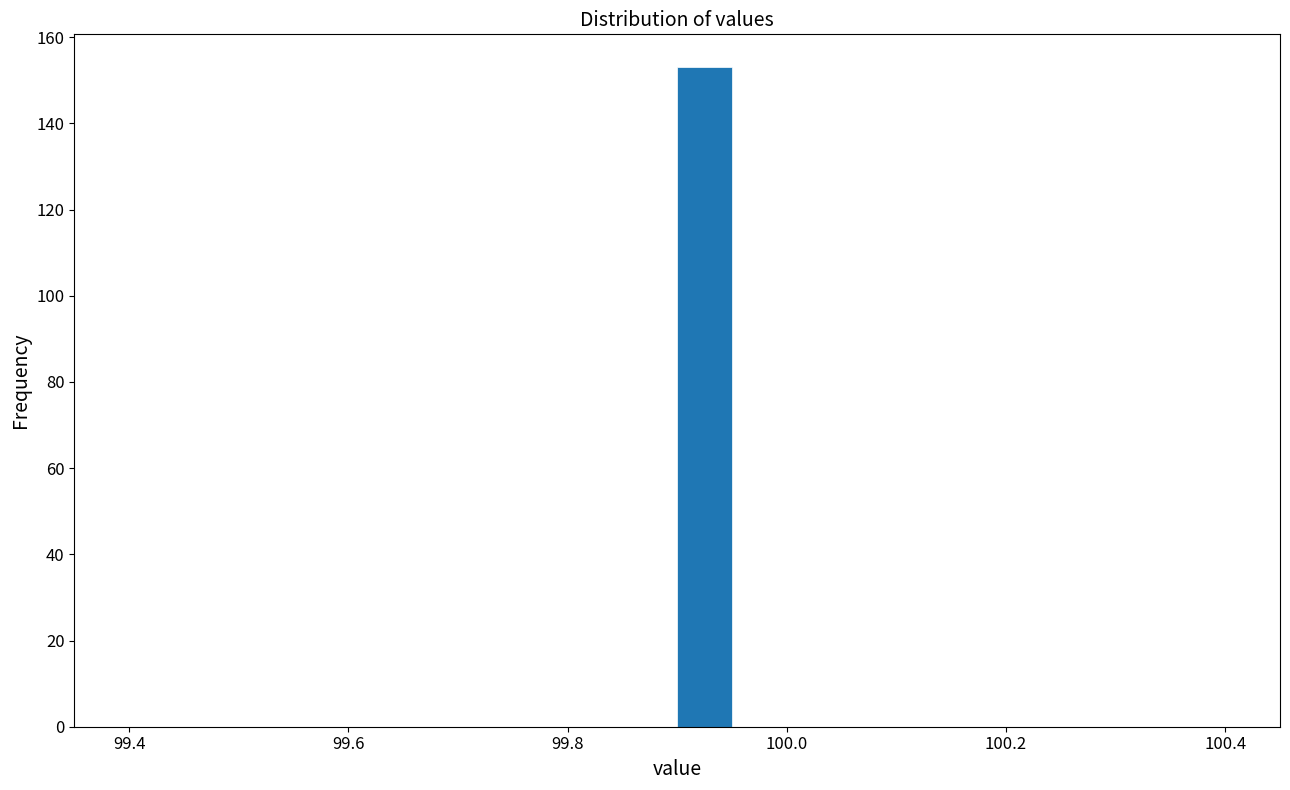

Read against the x-axis, roughly where is the centre of the tallest bar?

99.92